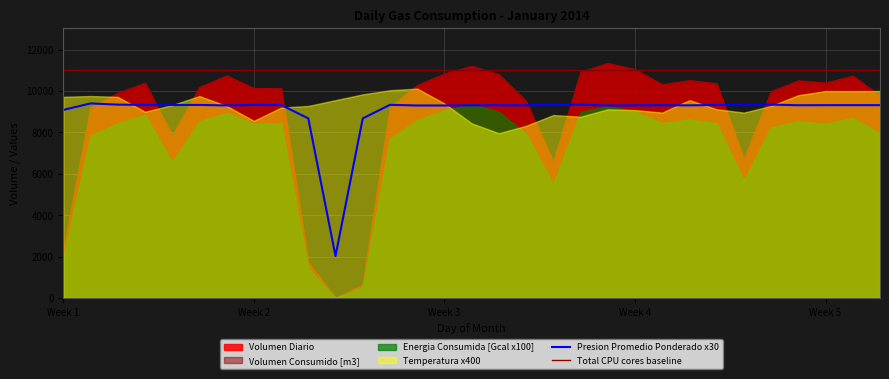

What is the average value of the Total CPU cores baseline series?

11000.0